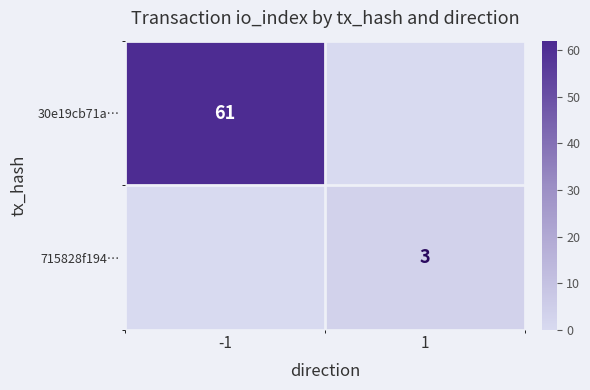

List the series in order of their overall mean, lowest first.

715828f194…, 30e19cb71a…